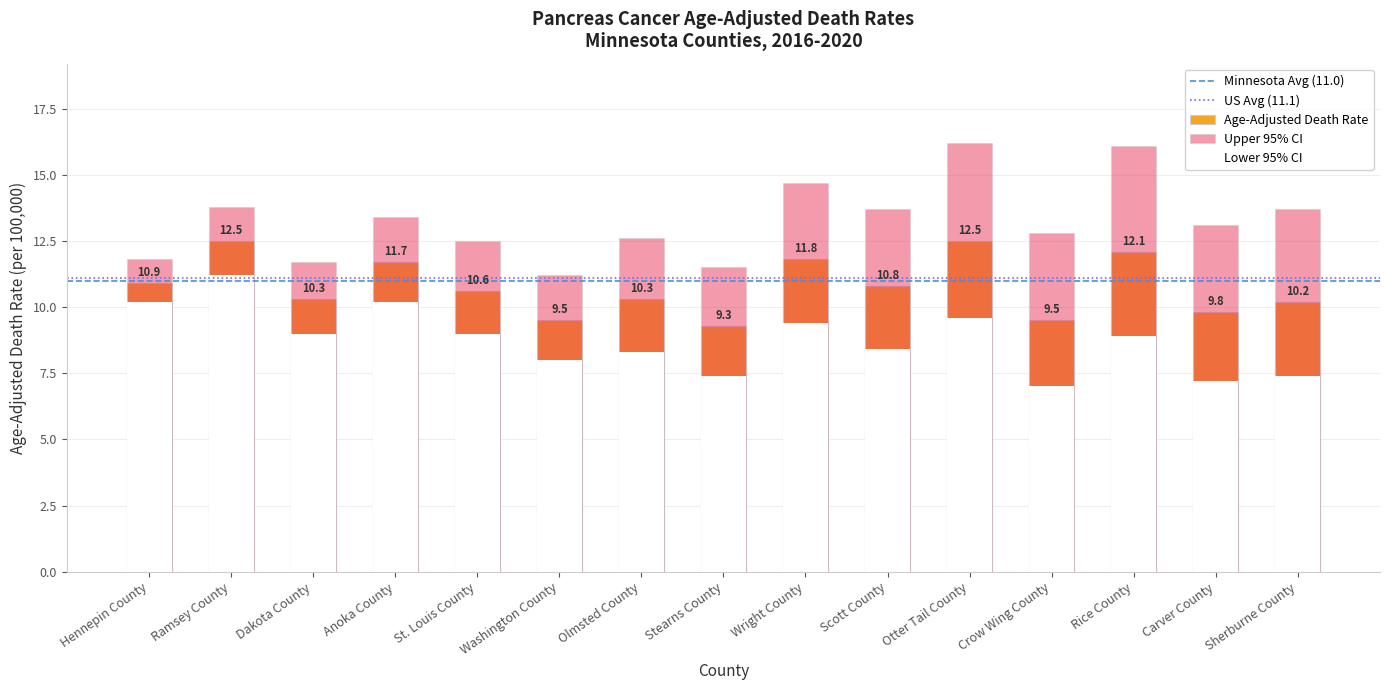

What is the ratio of the value at Hennepin County to the value at St. Louis County?

1.0